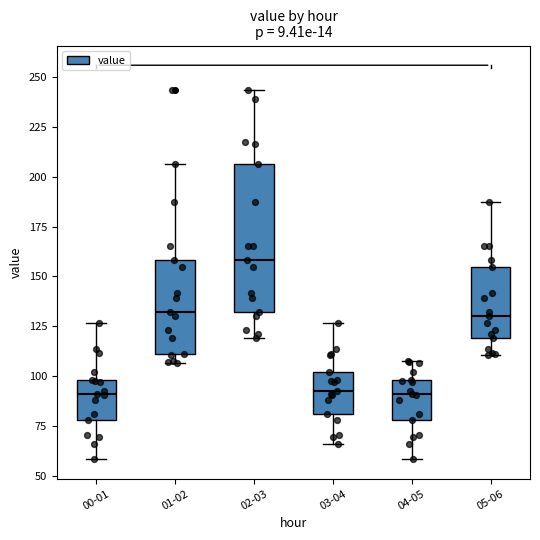

Reading left to right, read every box against the y-axis: the position of its median line, the range the box covers, and the ends of its whiskers. The values are not printed on the chart, so give them approximately, as read against the axis.

00-01: median 90, box 80 to 100, whiskers 60 to 125
01-02: median 130, box 110 to 160, whiskers 105 to 205
02-03: median 160, box 130 to 205, whiskers 120 to 245
03-04: median 90, box 80 to 100, whiskers 65 to 125
04-05: median 90, box 80 to 100, whiskers 60 to 110
05-06: median 130, box 120 to 155, whiskers 110 to 190